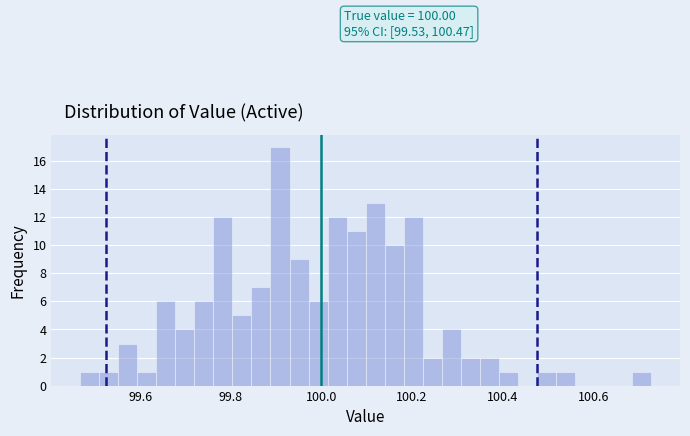

Around what value on the x-axis is the tallest bar? Give the approximate position of its centre, as read against the axis.

99.90